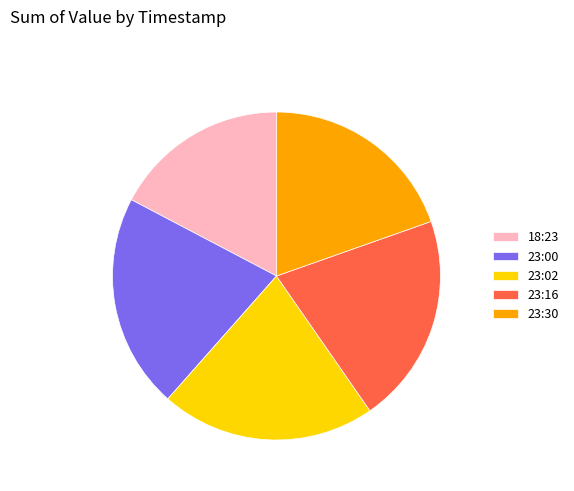

Approximately how many times larger is the value at 23:16 compared to 18:23?

1.2